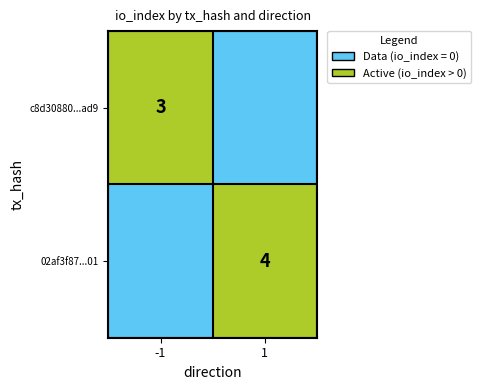

At which category is the sum across all series the highest?

1